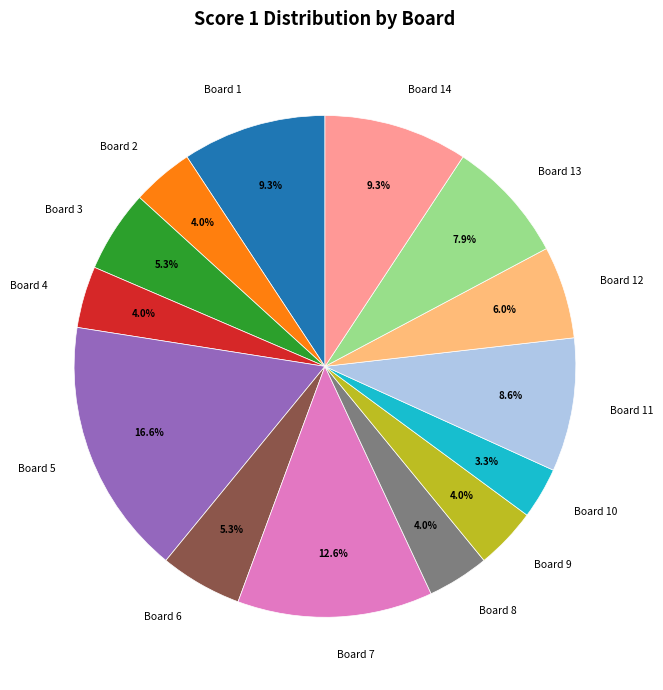

To the nearest percent, what is the difference between the Board 7 and Board 10 slice percentages?

9%